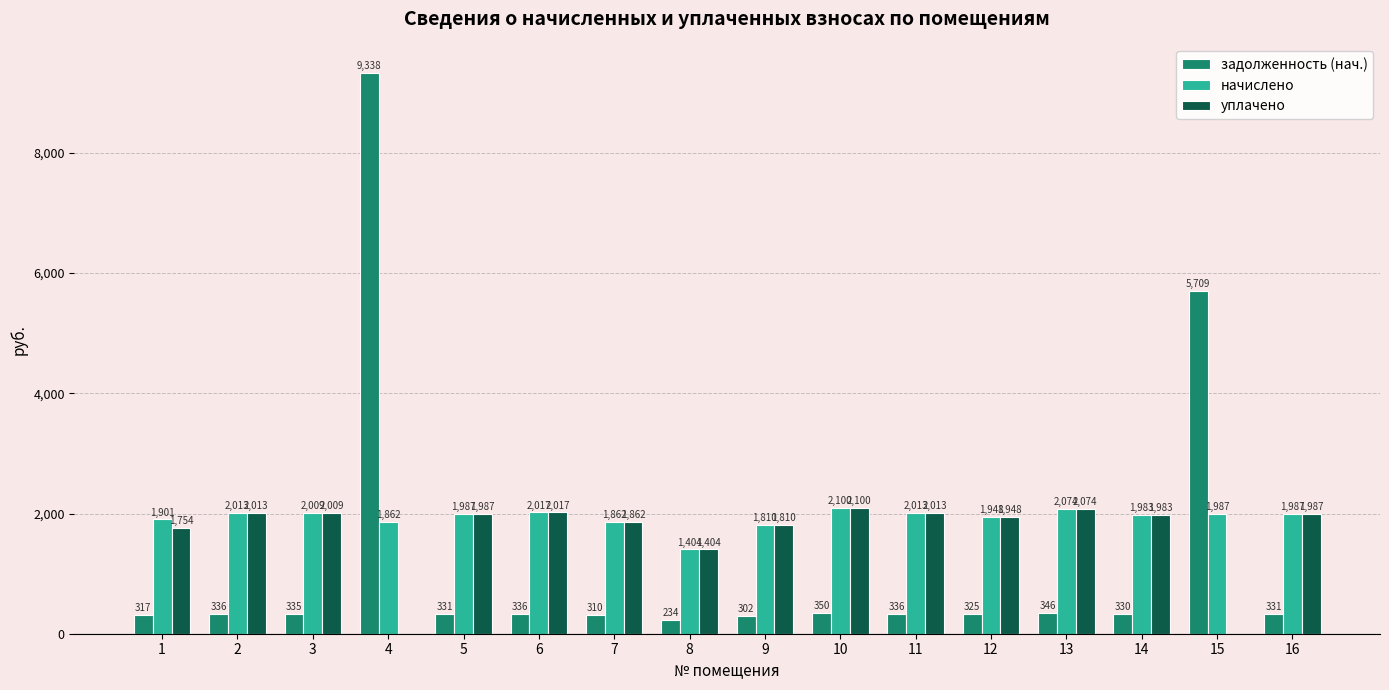

What is the highest value of the начислено series?

2099.5